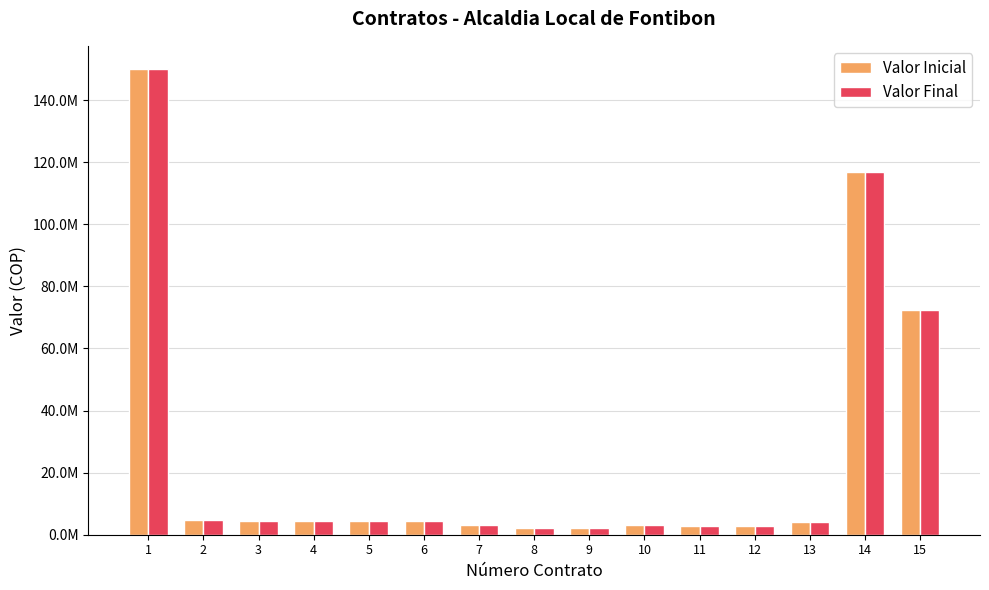

Does the chart contain any negative values?

No